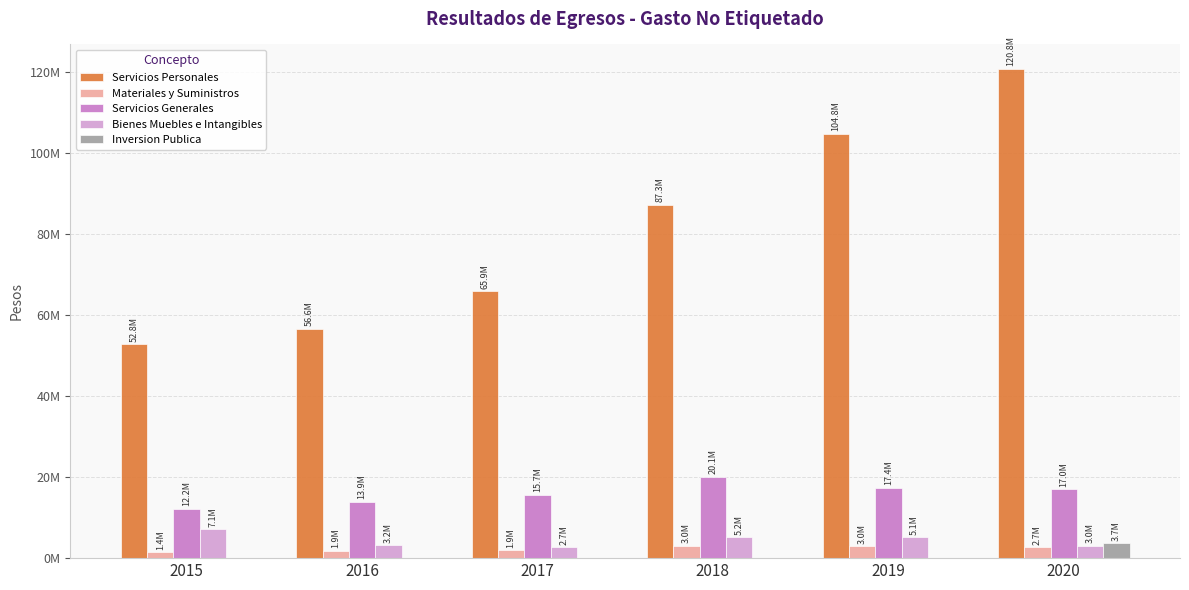

Are the bars grouped side by side (vs. stacked)?

Yes